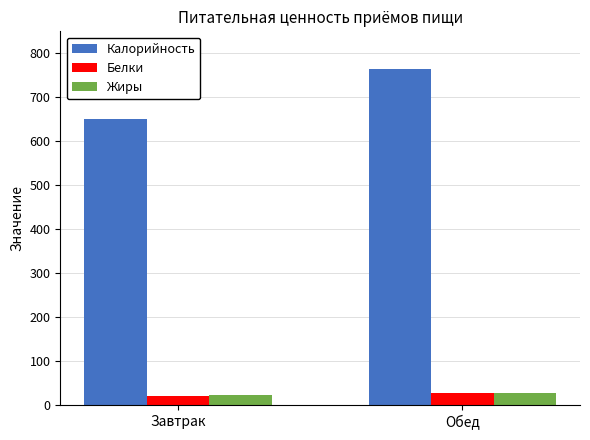

Between Завтрак and Обед, which series saw the biggest shift?

Калорийность